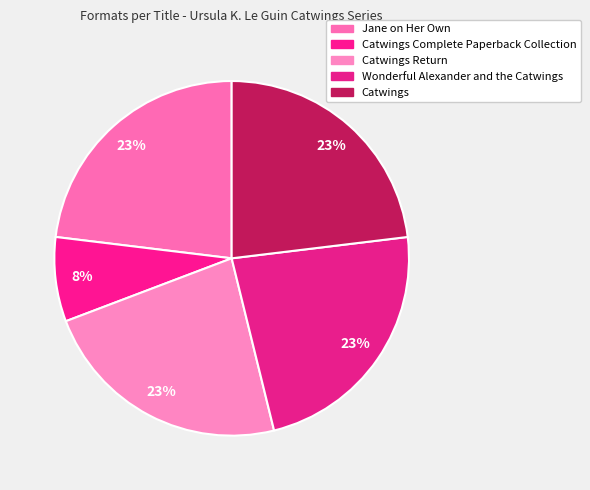

Which slice is the smallest?

Catwings Complete Paperback Collection